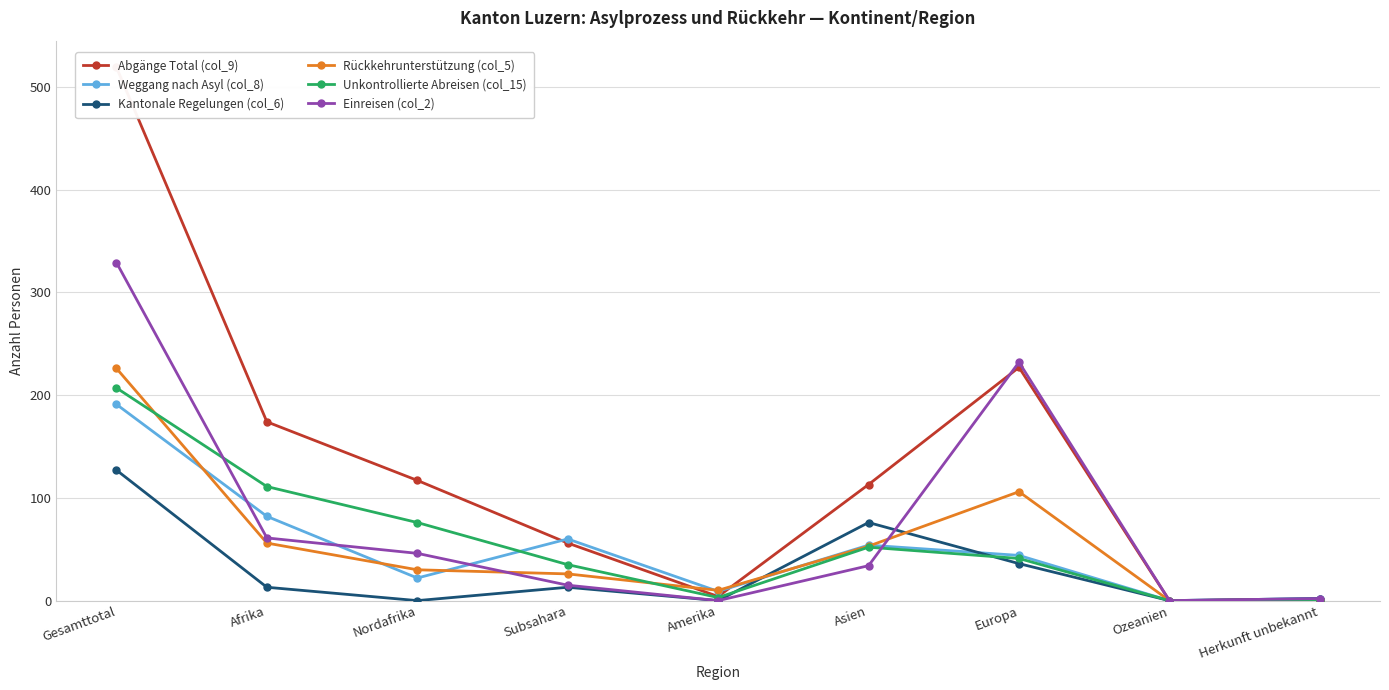

Which category has the highest value in the Unkontrollierte Abreisen (col_15) series?

Gesamttotal